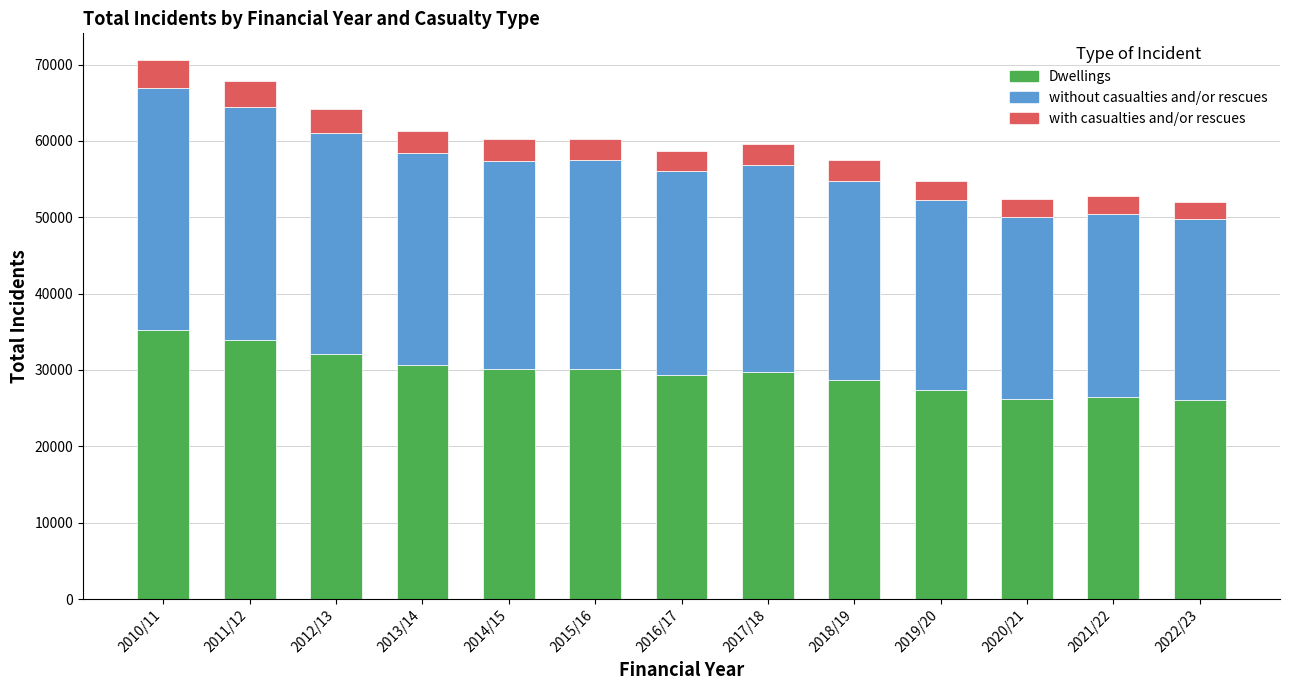

What is the sum of the Dwellings values at 2021/22 and 2016/17?

55767